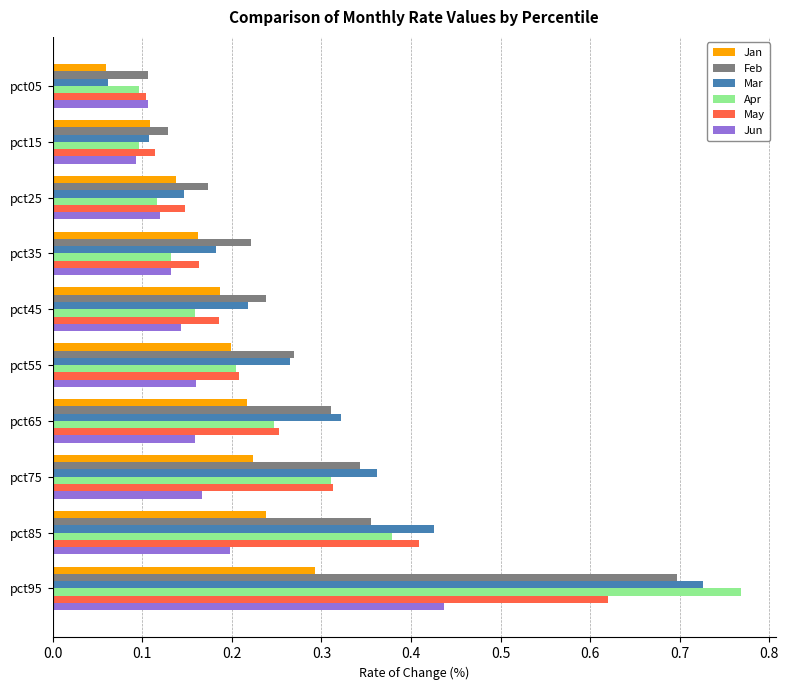

Which series has the largest range (max minus min)?

Apr